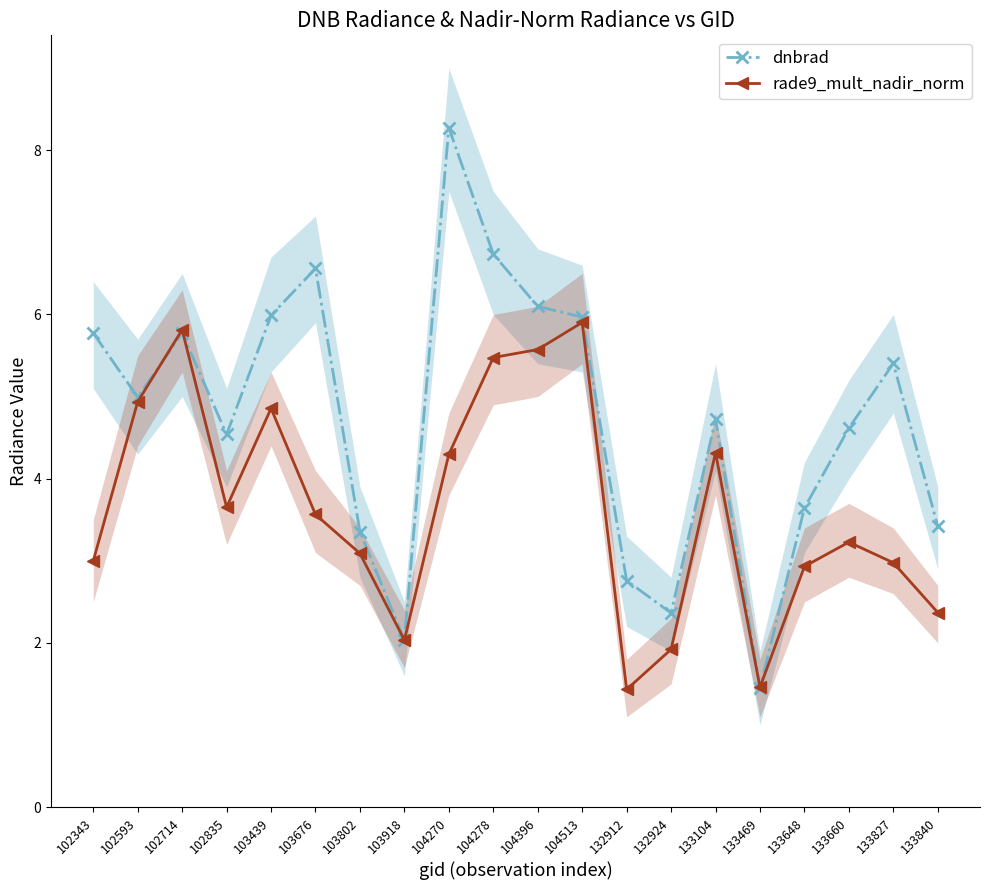

What is the minimum value for rade9_mult_nadir_norm?

1.4